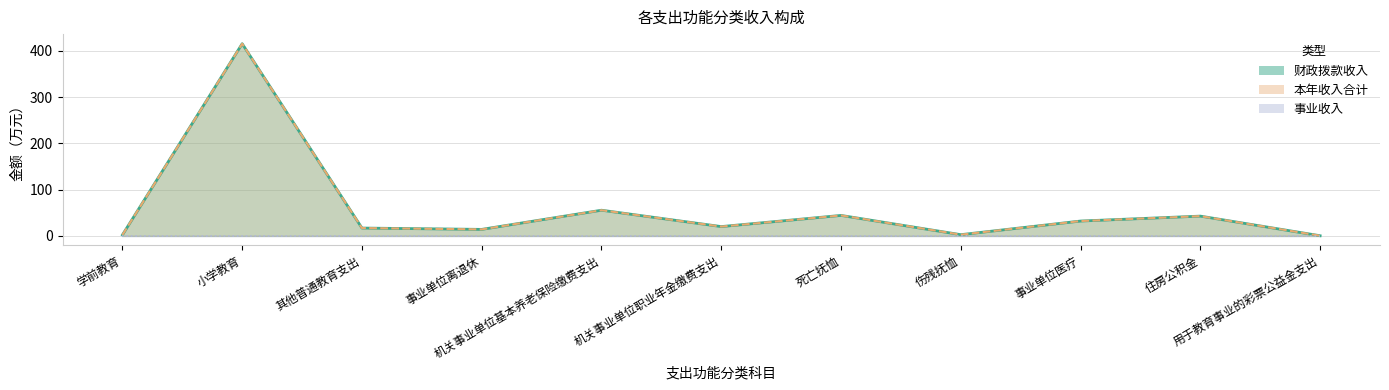

True or false: 财政拨款收入 and 本年收入合计 cross at least once.

False